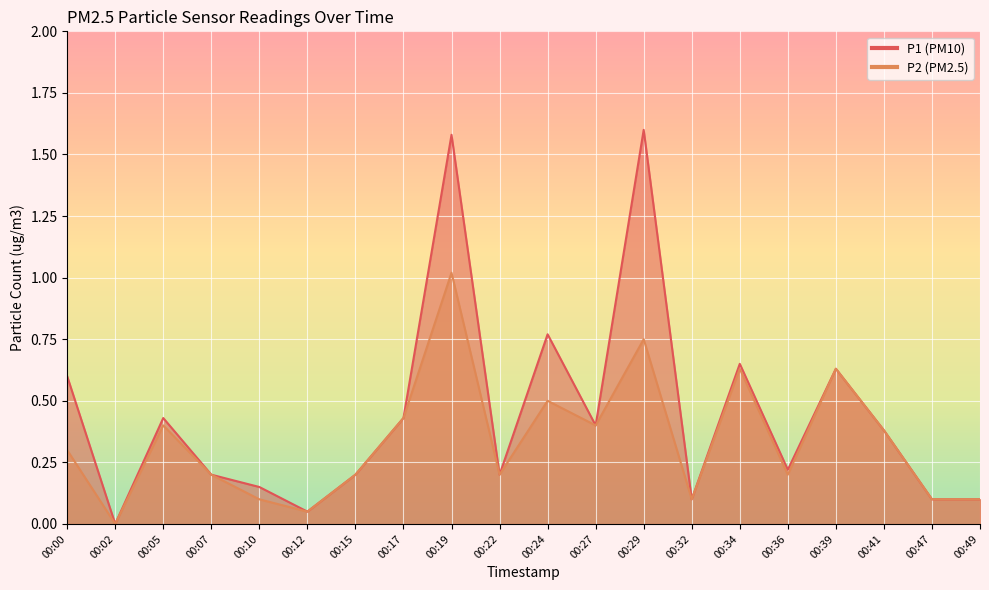

How many values in the P1 series exceed 0?

19